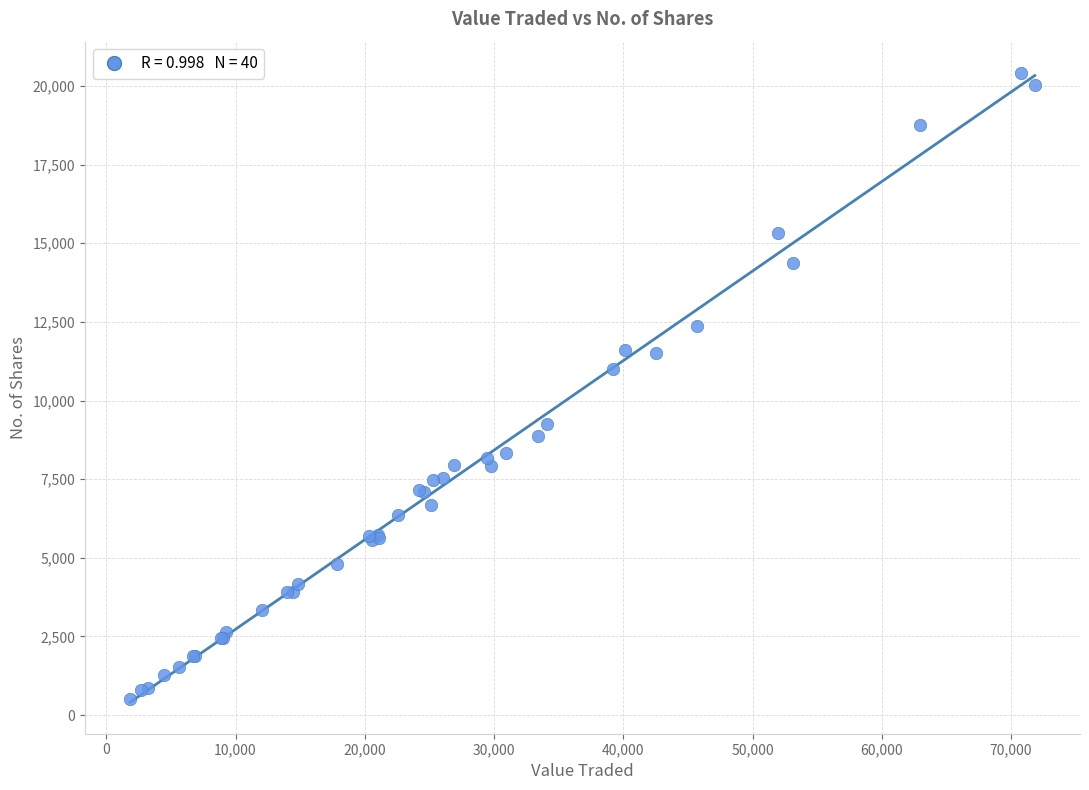

What Y value in the scatter plot is closest to 10455?

10998